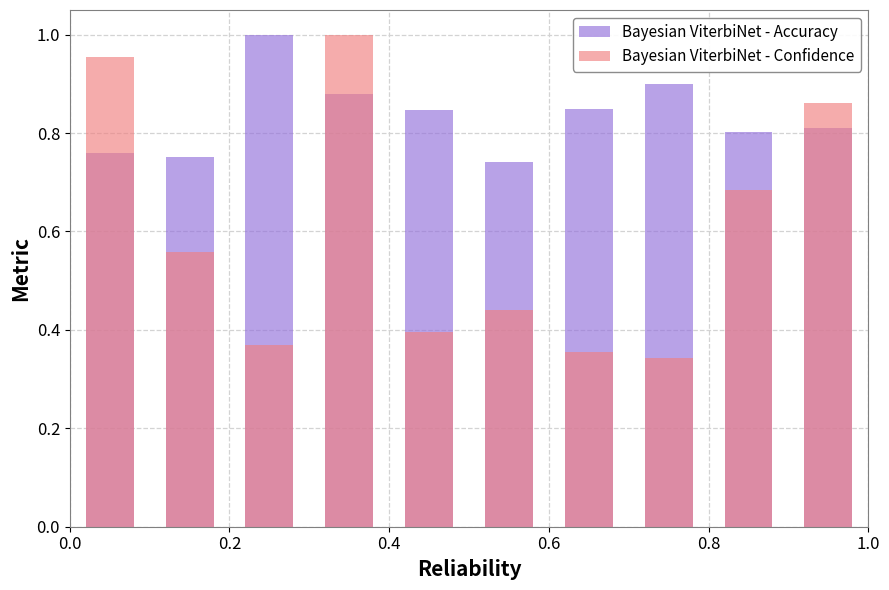

What is the approximate value of Bayesian ViterbiNet - Accuracy at 0.8?

0.8